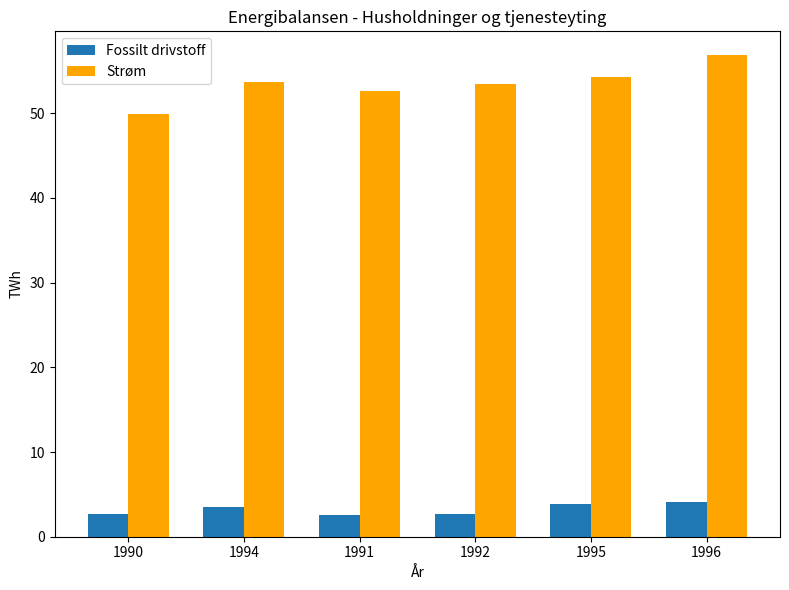

How many bars are there in each group?

2